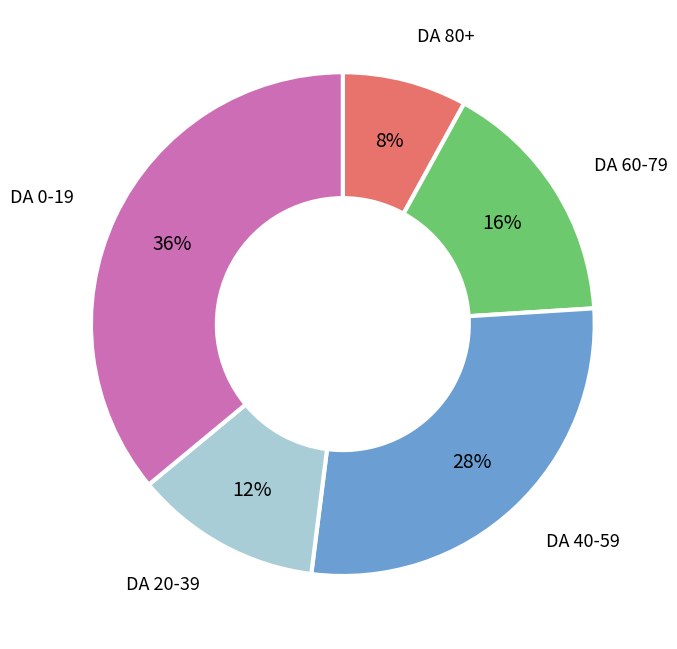

How many segments does this pie chart have?

5